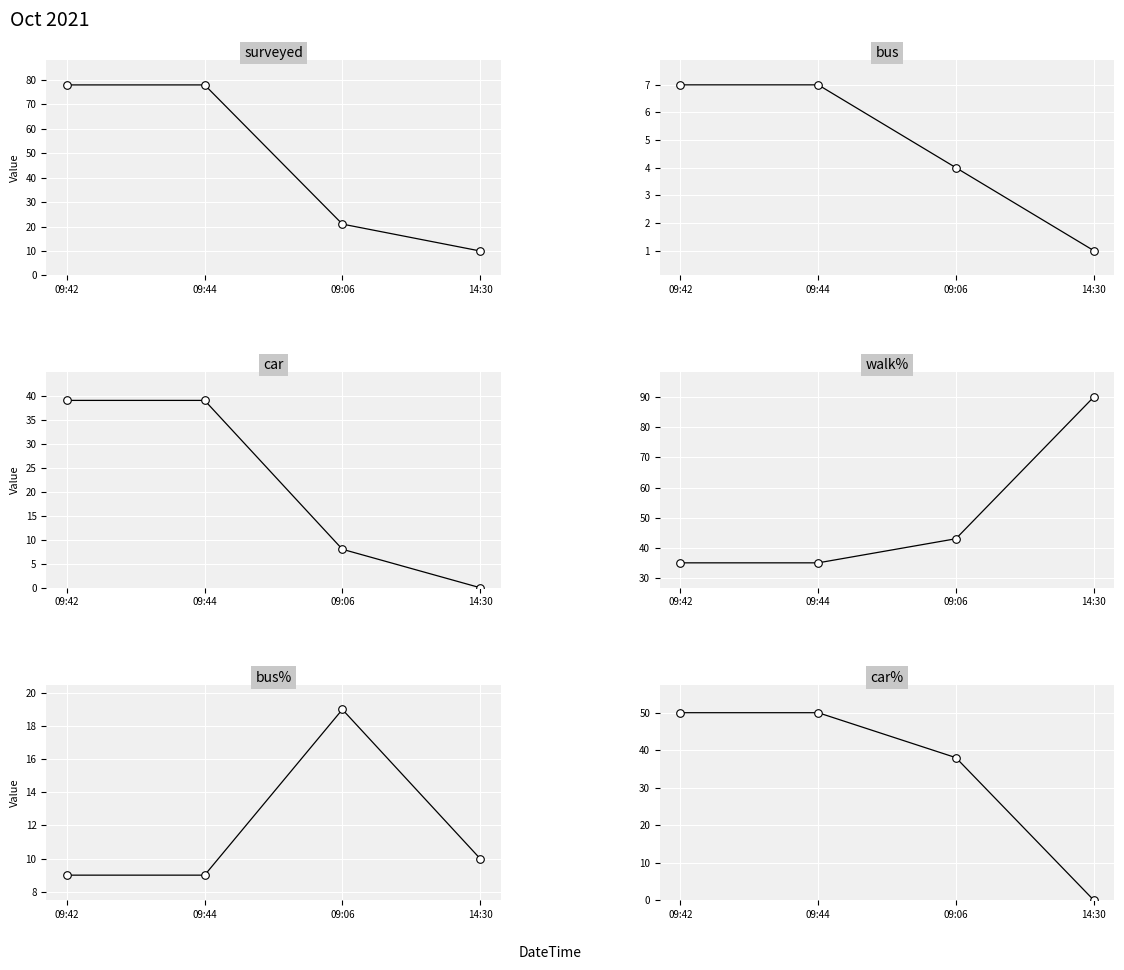

Which series reaches the maximum Y coordinate?

walk%